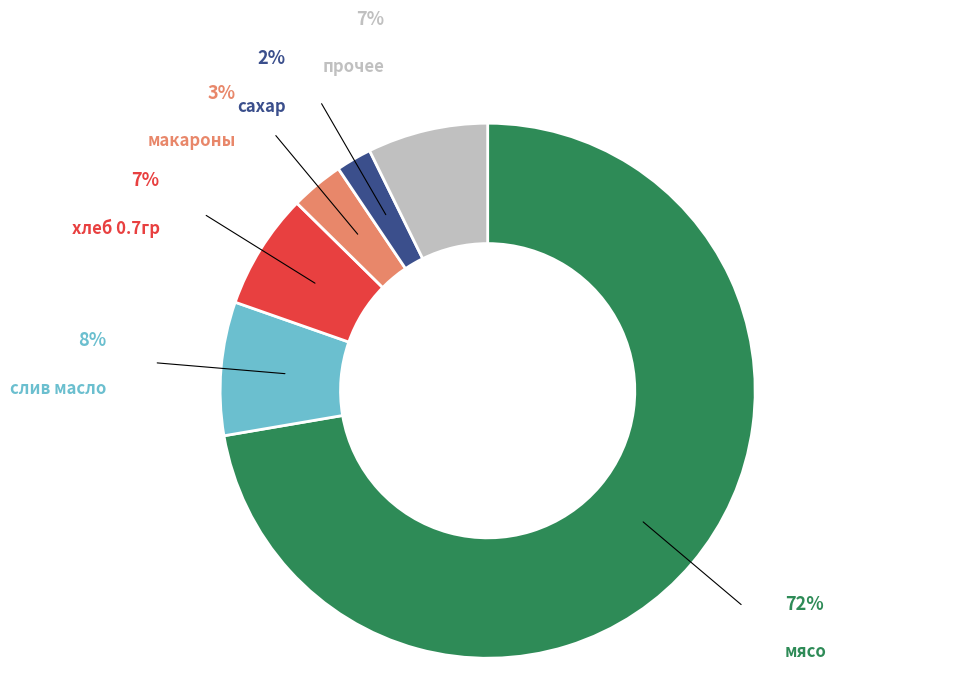

True or false: прочее accounts for 7% of the total.

True